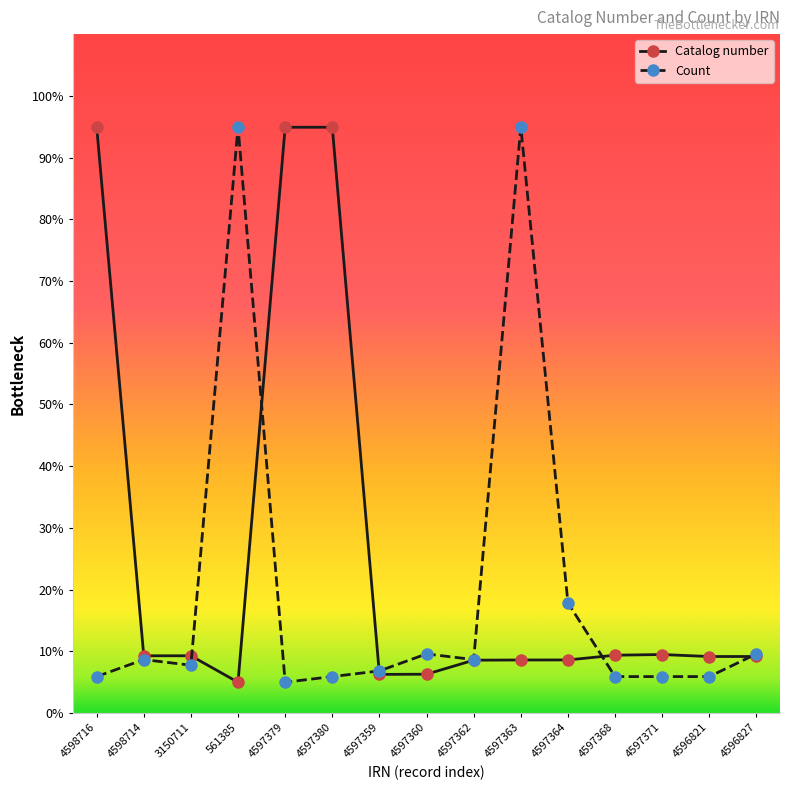

Which series has the largest total across all categories?

Catalog number